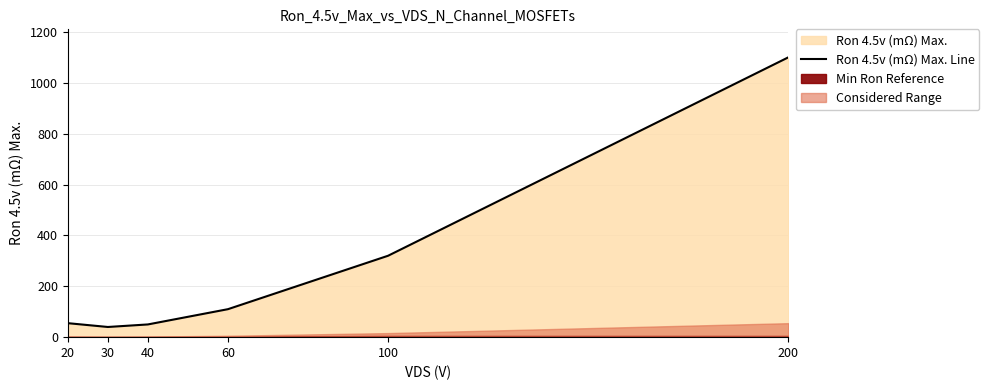

True or false: the data shows 320 at 100.

True